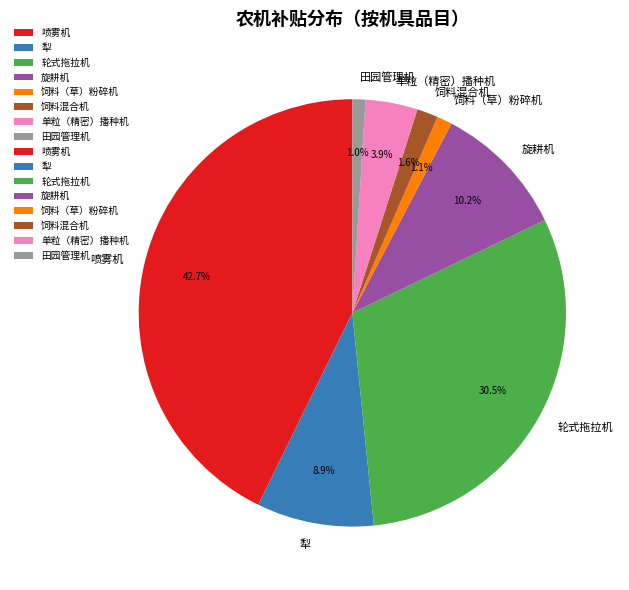

To the nearest percent, what is the average slice percentage?

12%